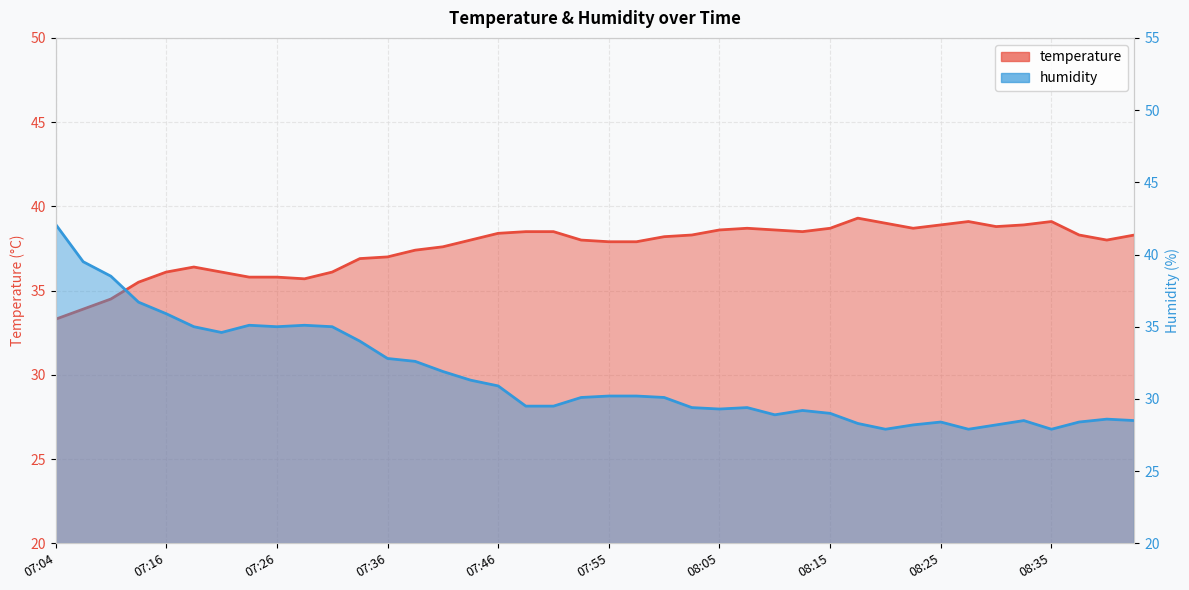

What is the approximate value of temperature at 07:31?

36.1